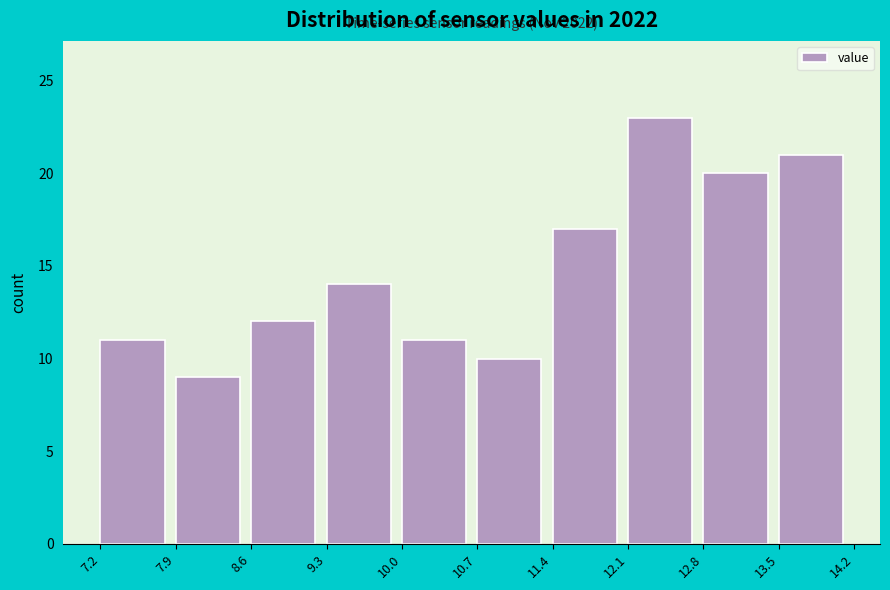

Which range on the x-axis has the tallest bar?

12.1 to 12.8